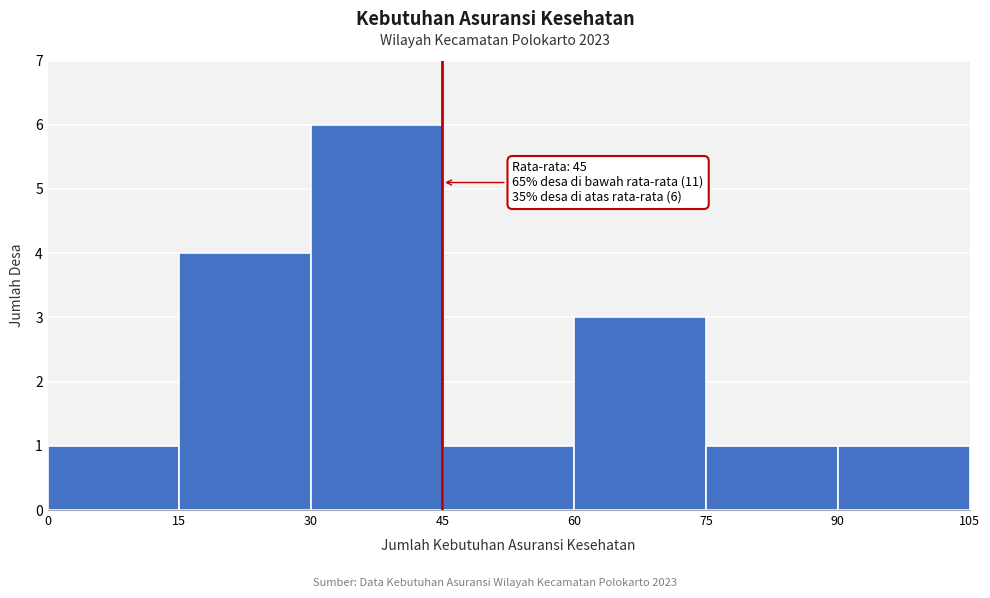

Which range on the x-axis has the tallest bar?

30 to 45